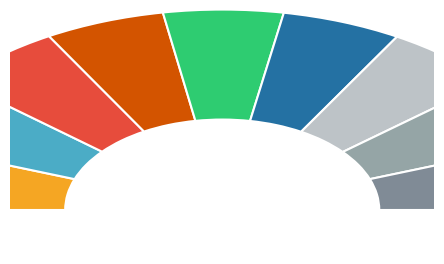

What percentage is NOT represented by 26?

88.9%